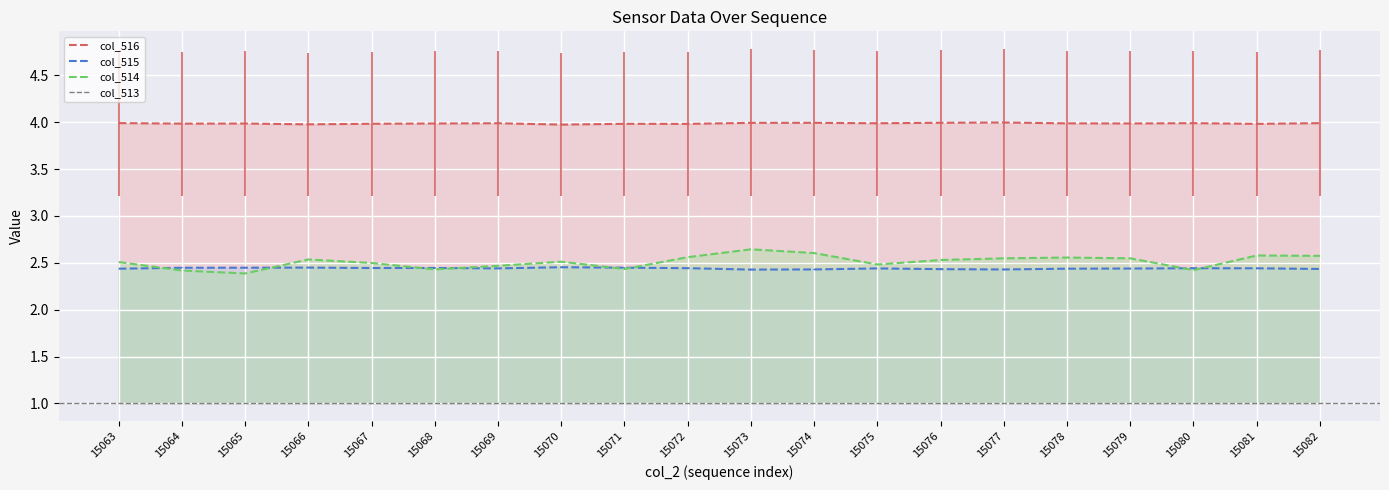

At which category does col_514 reach its first local valley?

15065